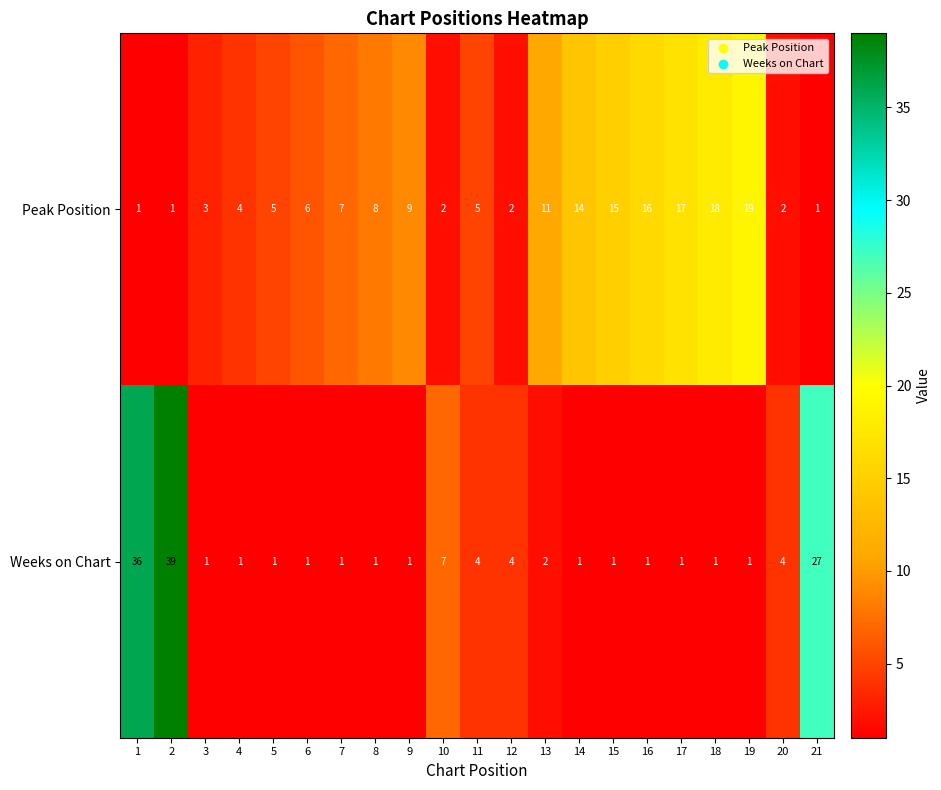

The Weeks on Chart series shows 2 at 3. True or false?

False